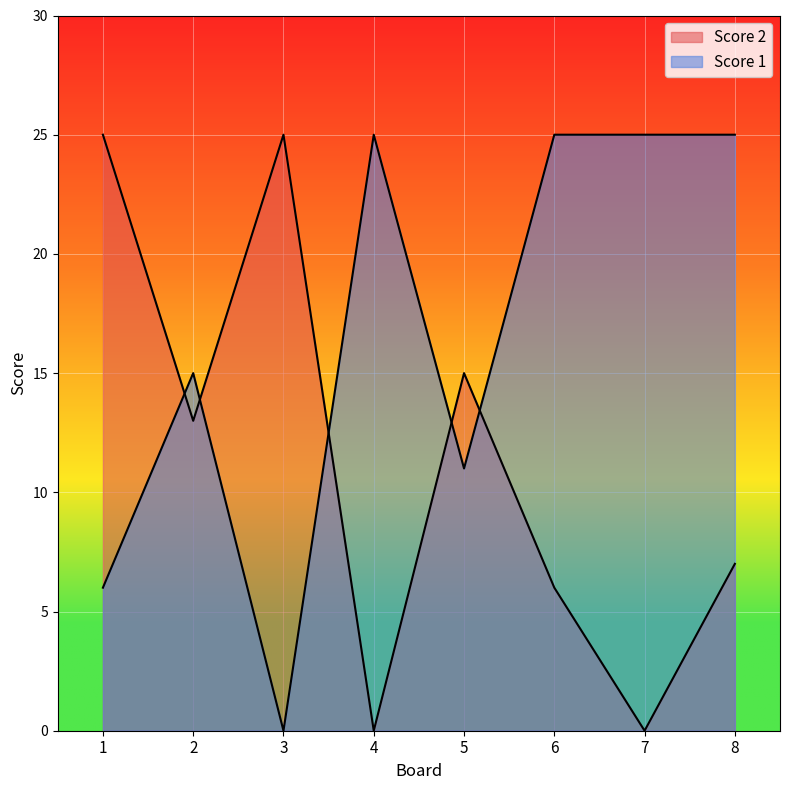

Where is Score 2 nearest to the value 12?

2